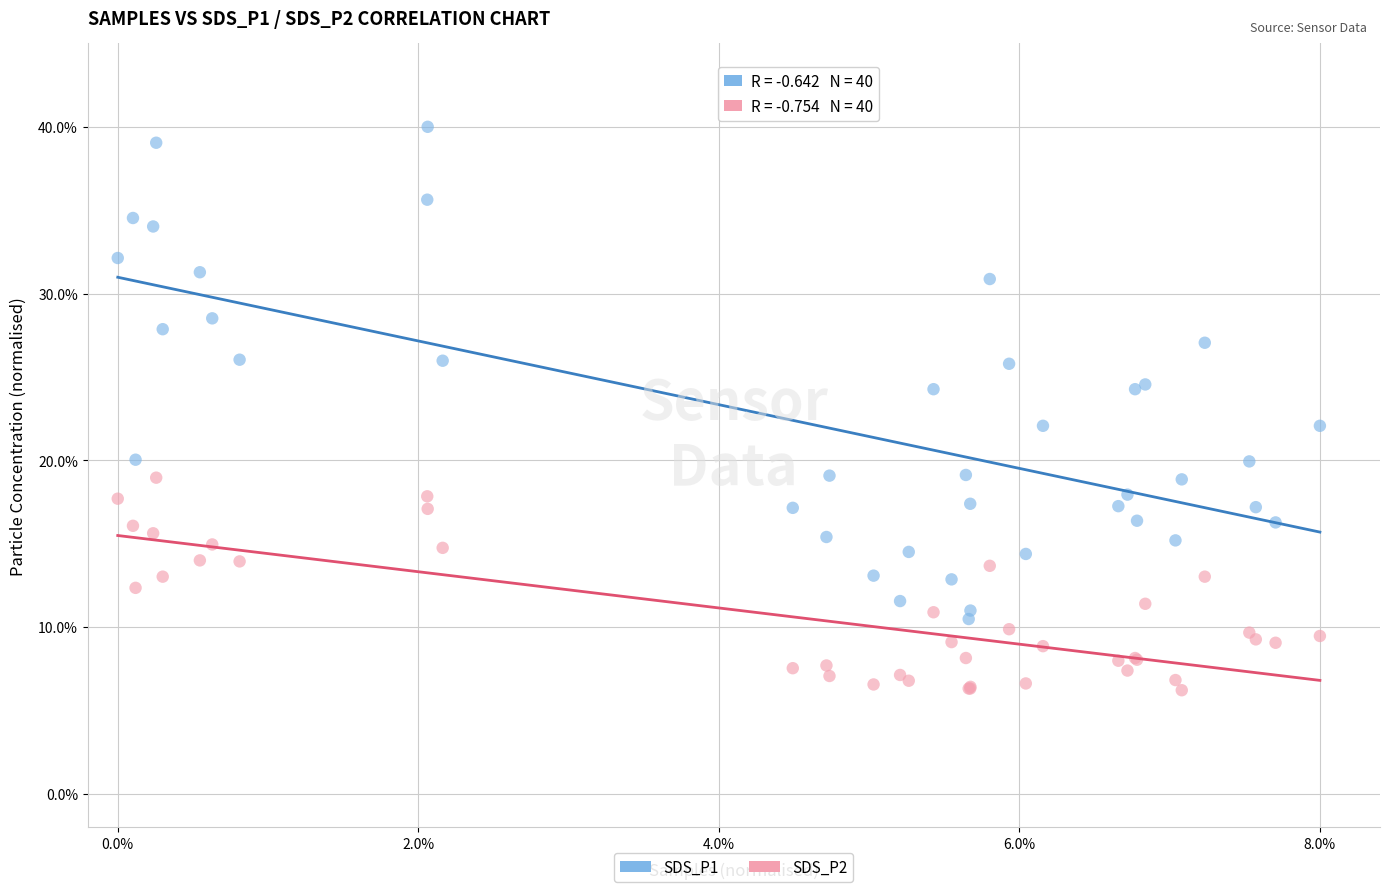

Which series reaches the maximum Y coordinate?

SDS_P1